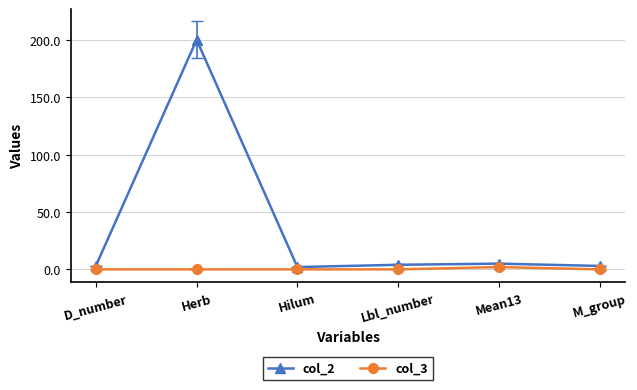

What is the value of the col_2 point at the 5th from the left?

5